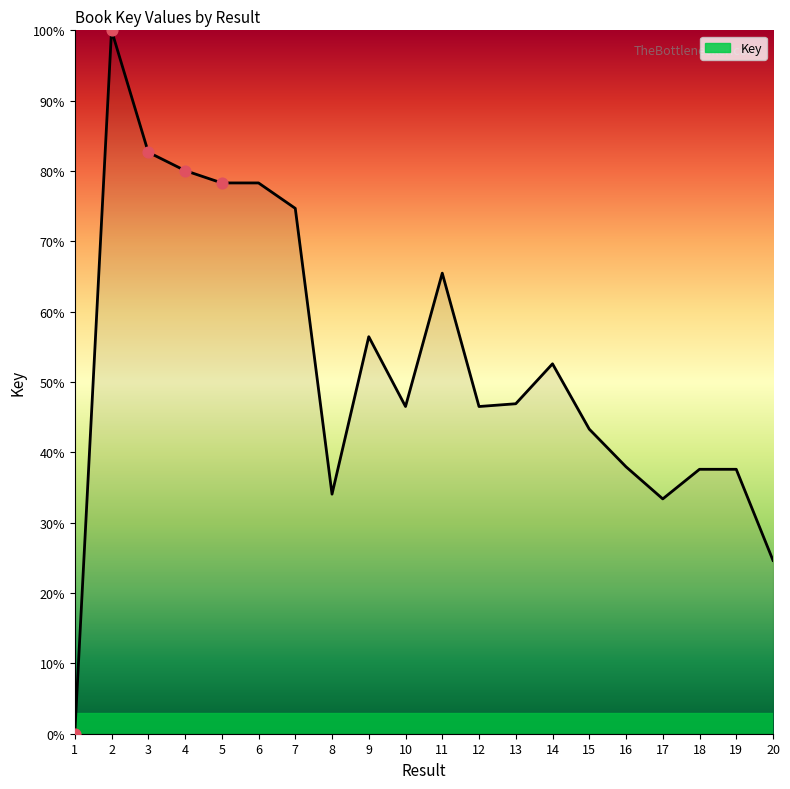

Approximately how many times larger is the value at 9 compared to 7?

0.8